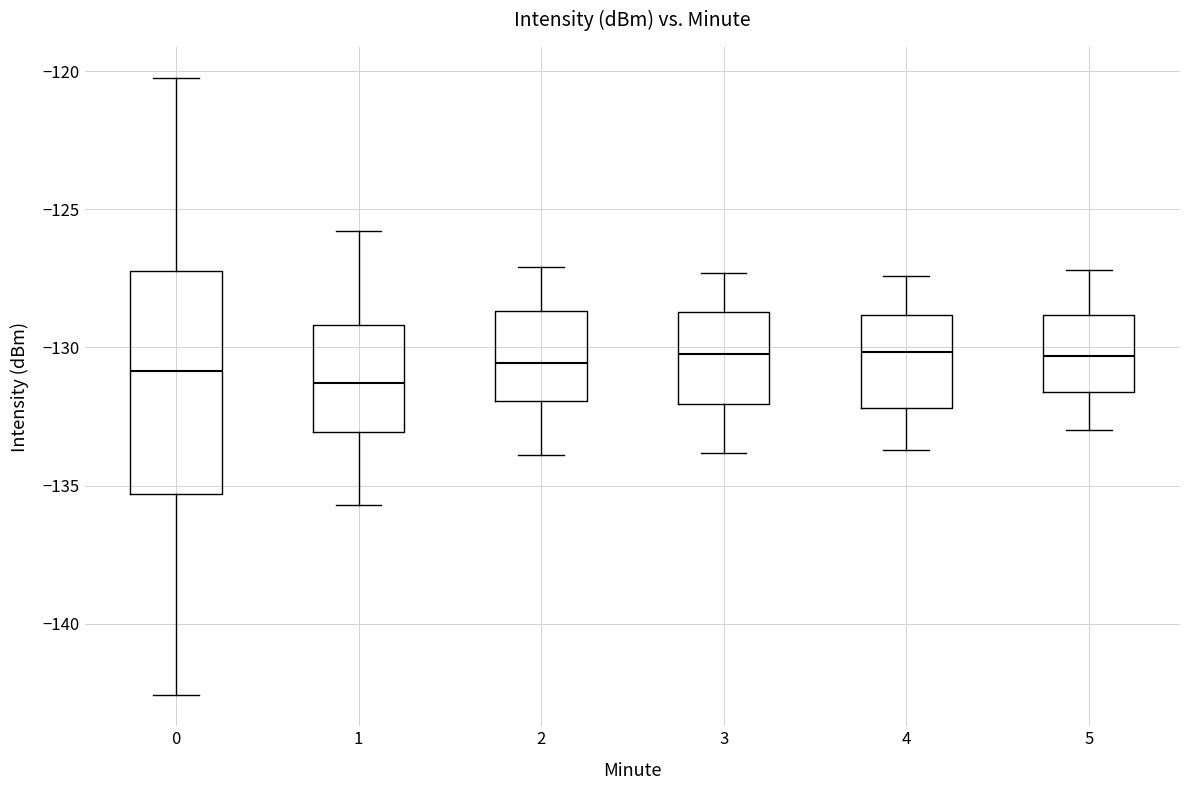

Where is the upper edge of the box at x = 4 on the y-axis? The values are not printed on the chart, so give them approximately, as read against the axis.

-129.0